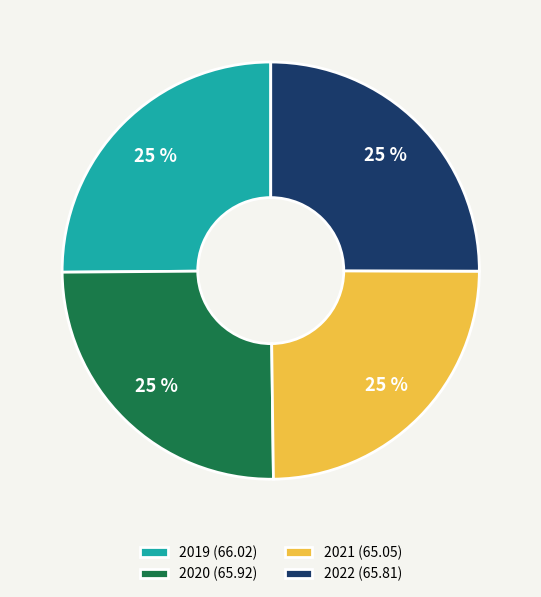

To the nearest percent, what portion does 2019 represent?

25%